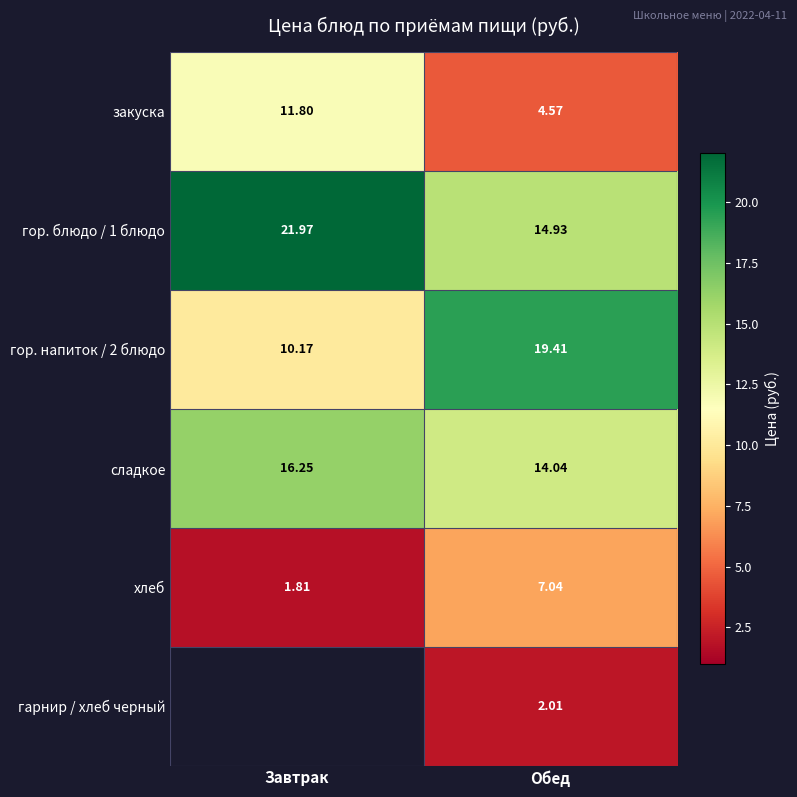

Between Завтрак and Обед, which is larger?

Завтрак